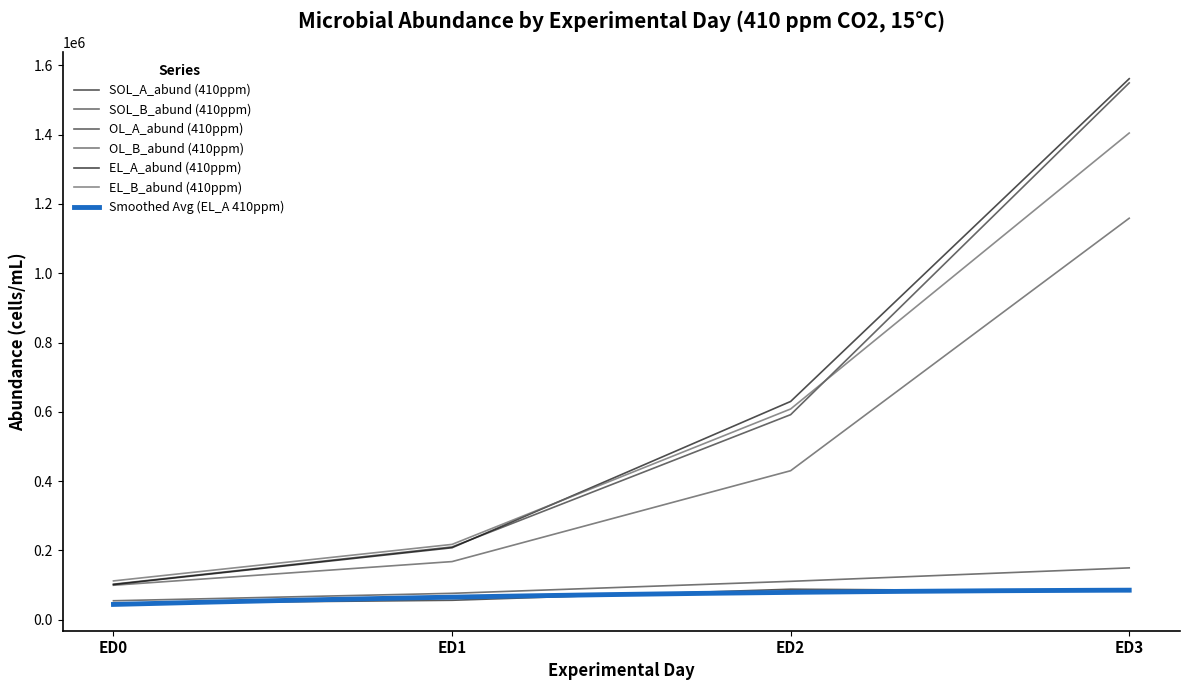

The value of EL_B_abund (410ppm) at ED3 is 910932. True or false?

False